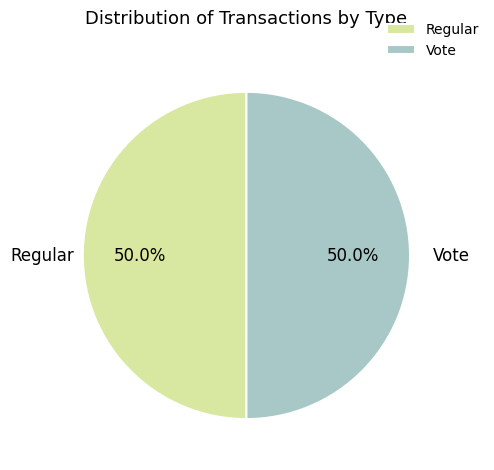

Approximately how many times larger is the value at Vote compared to Regular?

1.0